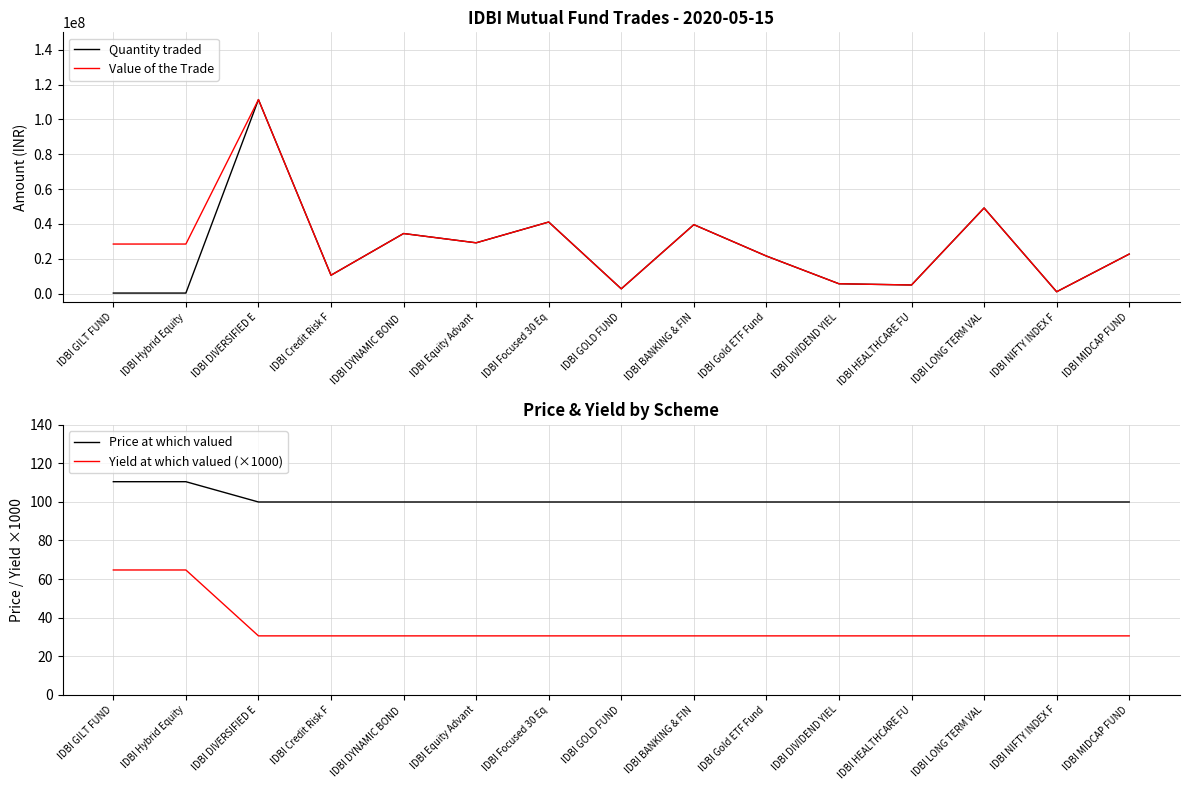

How many interior local valleys does the Quantity traded series have?

5